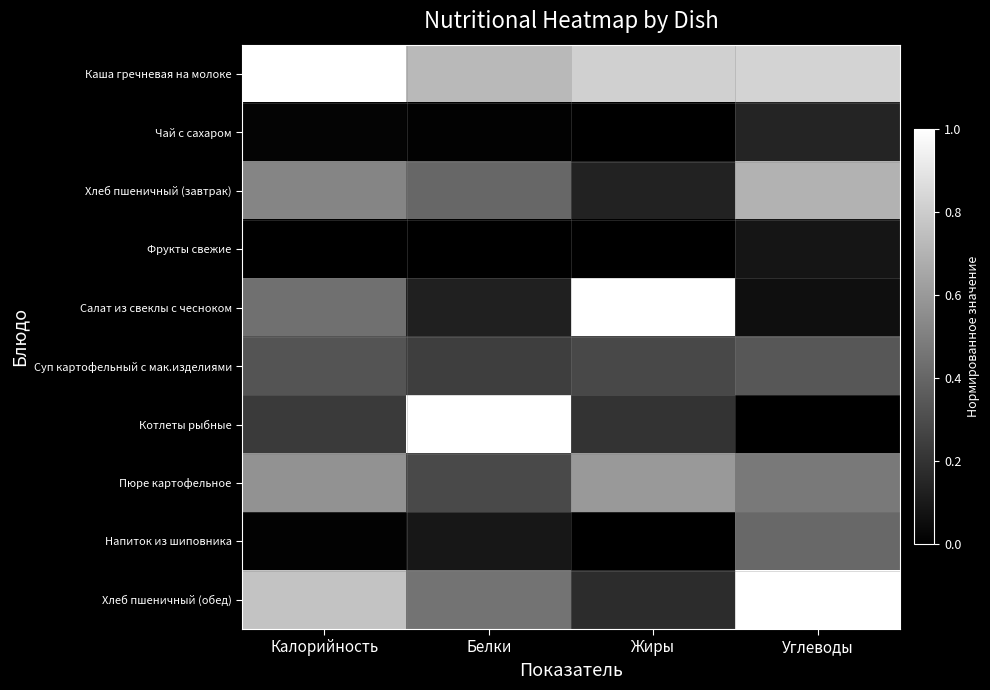

How many categories are shown in the chart?

4